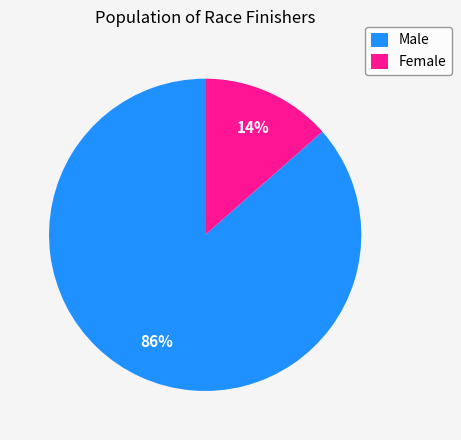

How many slices are in this pie chart?

2